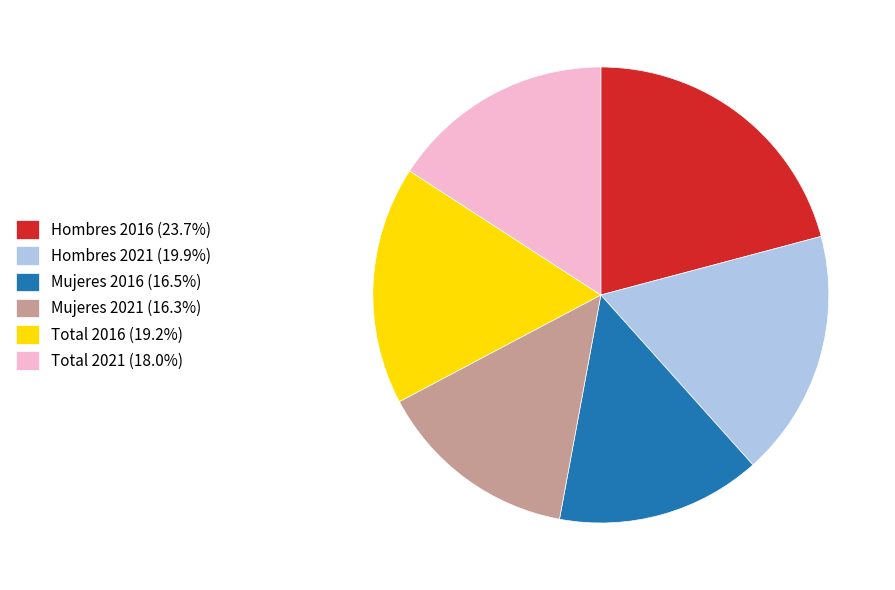

Do Hombres 2021 (19.9%) and Mujeres 2021 (16.3%) together represent more than half of the pie?

No